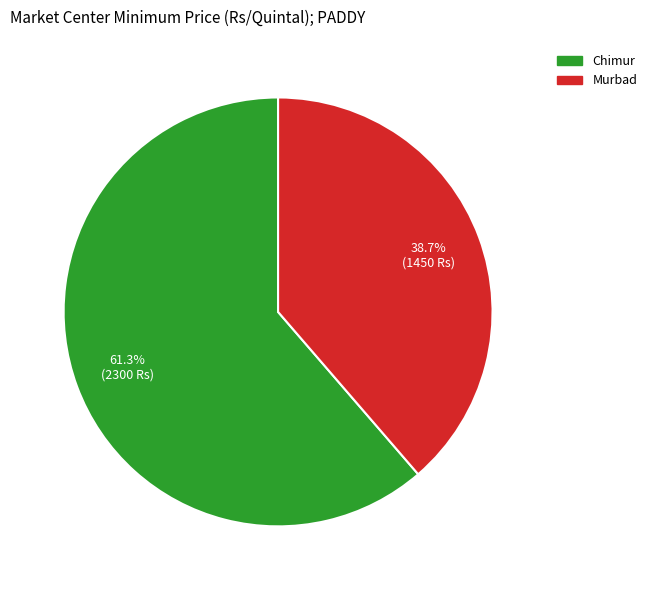

To the nearest percent, what is the combined percentage of Murbad and Chimur?

100%